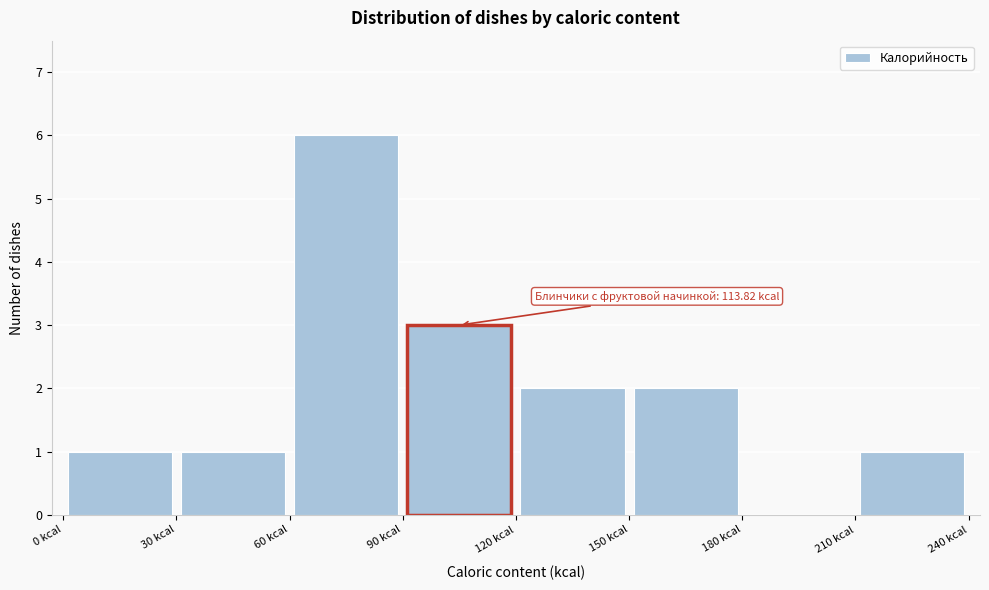

Which range on the x-axis has the tallest bar?

60 to 90